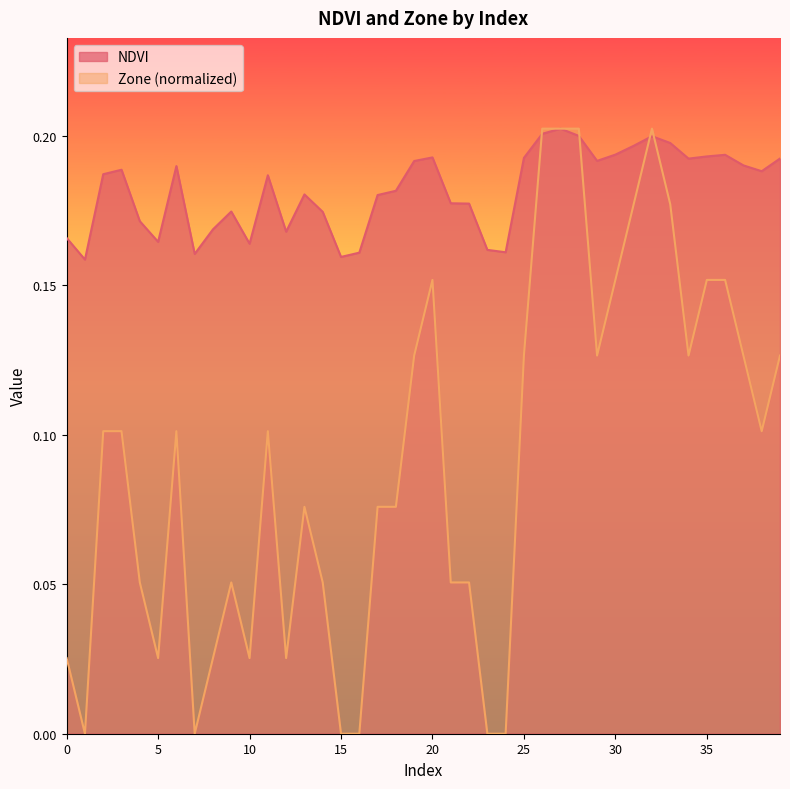

Reading left to right, transcribe all the data shown in this chart.

NDVI: 0=0.2	1=0.2	2=0.2	3=0.2	4=0.2	5=0.2	6=0.2	7=0.2	8=0.2	9=0.2	10=0.2	11=0.2	12=0.2	13=0.2	14=0.2	15=0.2	16=0.2	17=0.2	18=0.2	19=0.2	20=0.2	21=0.2	22=0.2	23=0.2	24=0.2	25=0.2	26=0.2	27=0.2	28=0.2	29=0.2	30=0.2	31=0.2	32=0.2	33=0.2	34=0.2	35=0.2	36=0.2	37=0.2	38=0.2	39=0.2
Zone: 0=0.0	1=0.0	2=0.1	3=0.1	4=0.1	5=0.0	6=0.1	7=0.0	8=0.0	9=0.1	10=0.0	11=0.1	12=0.0	13=0.1	14=0.1	15=0.0	16=0.0	17=0.1	18=0.1	19=0.1	20=0.2	21=0.1	22=0.1	23=0.0	24=0.0	25=0.1	26=0.2	27=0.2	28=0.2	29=0.1	30=0.2	31=0.2	32=0.2	33=0.2	34=0.1	35=0.2	36=0.2	37=0.1	38=0.1	39=0.1